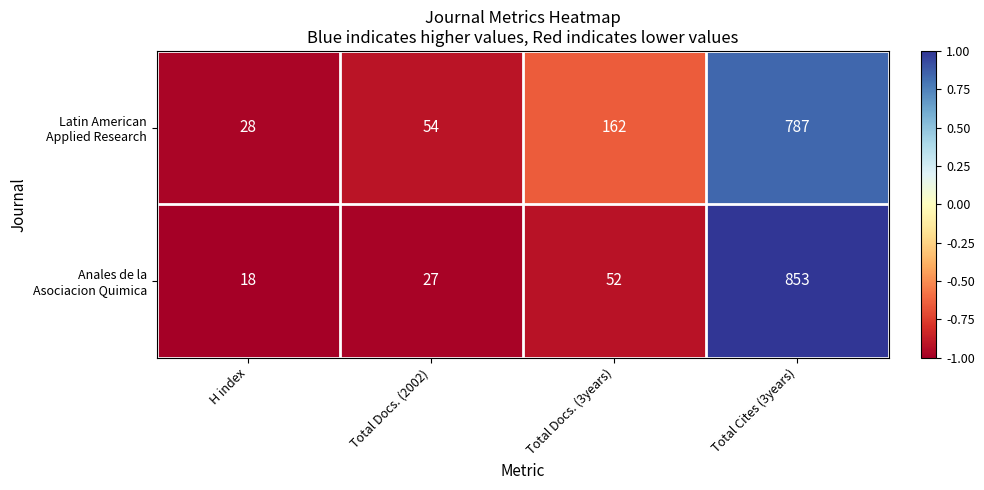

What is the difference between the highest and lowest values at Total Docs. (2002)?

27